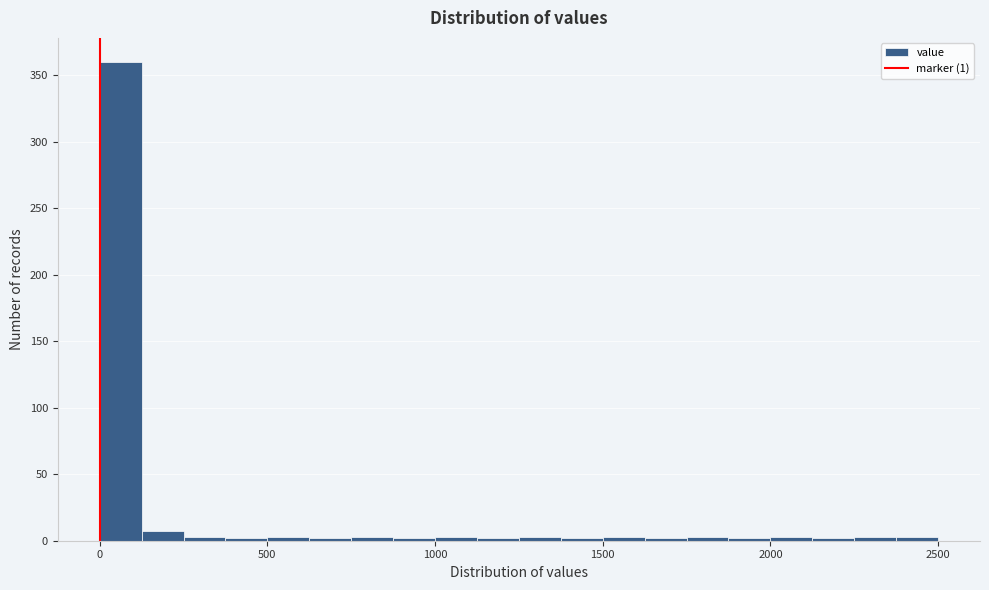

Around what value on the x-axis is the tallest bar? Give the approximate position of its centre, as read against the axis.

50